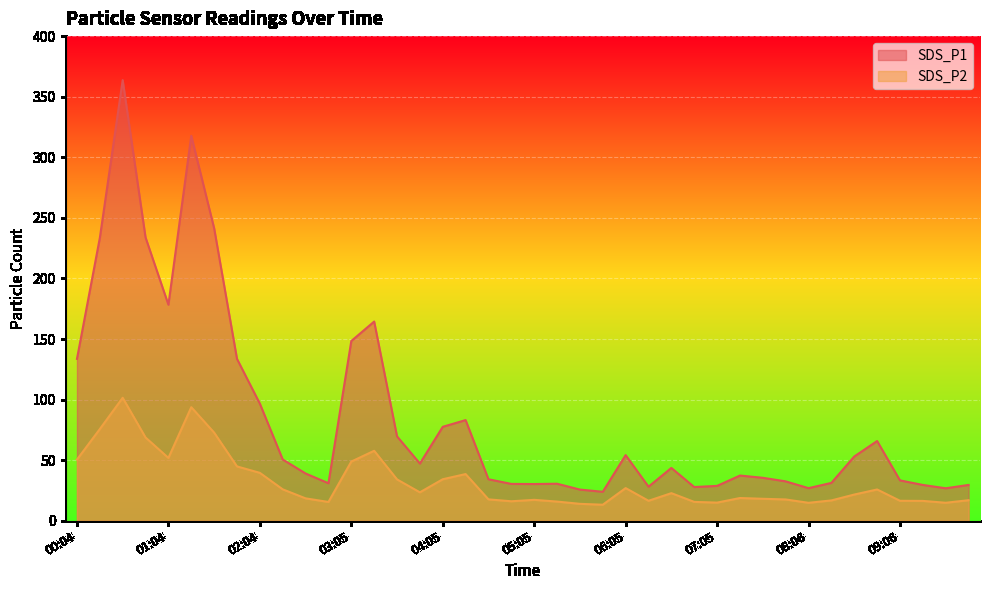

True or false: SDS_P2 and SDS_P1 cross at least once.

False